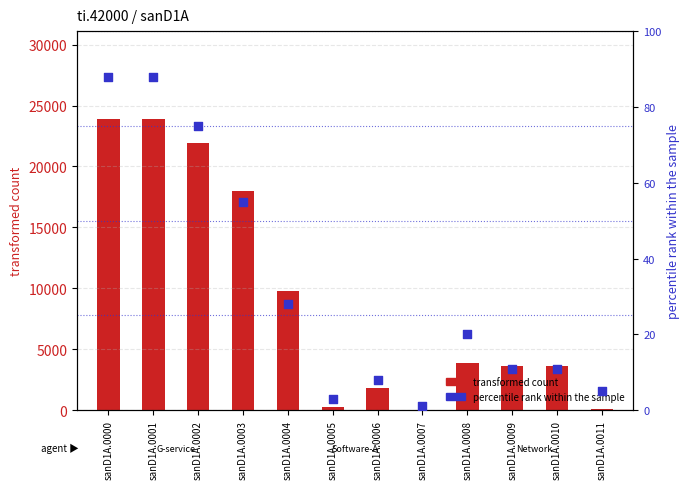

What is the total value across all series at sanD1A.0002?

21975